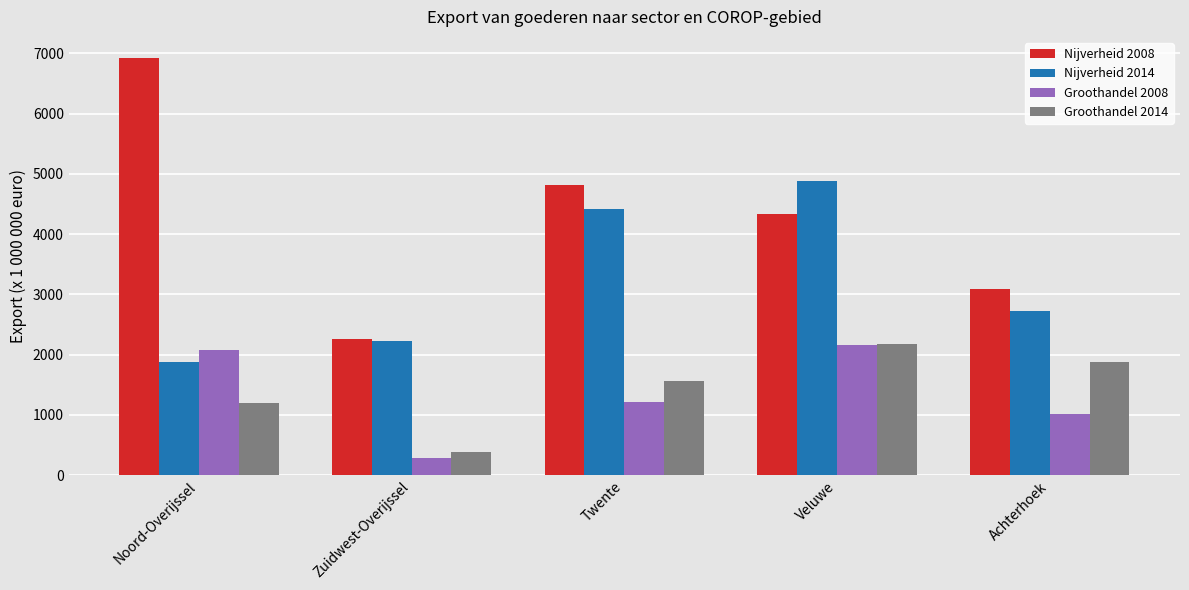

The Nijverheid 2008 series shows 4327 at Veluwe. True or false?

True